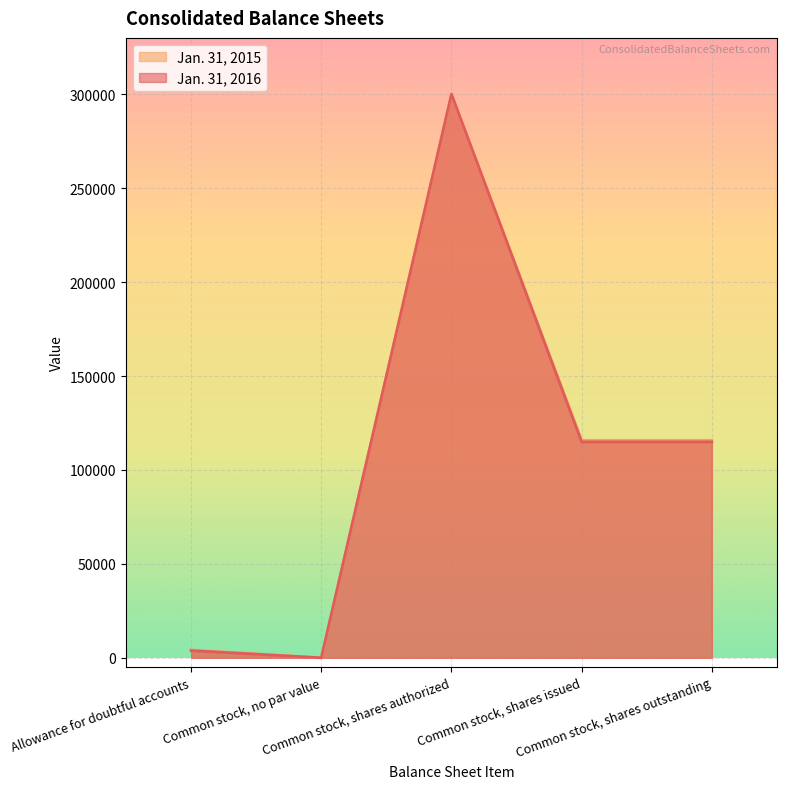

What is the greatest value displayed?

300000